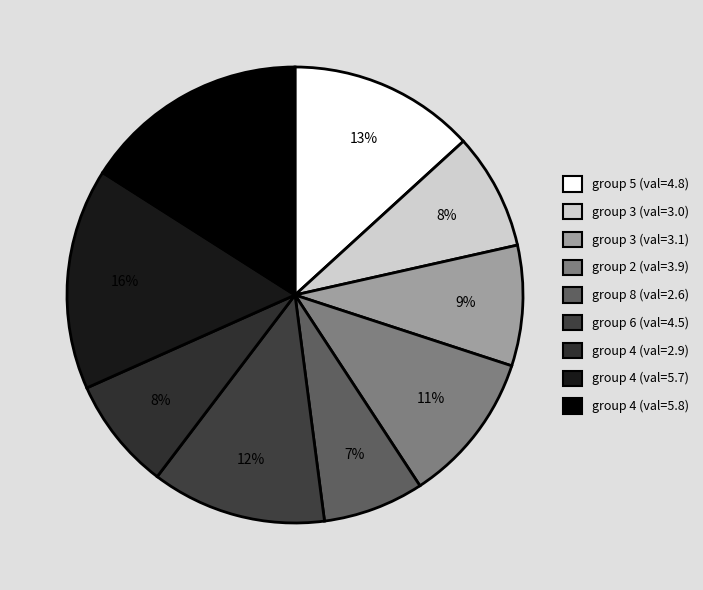

How many segments does this pie chart have?

9